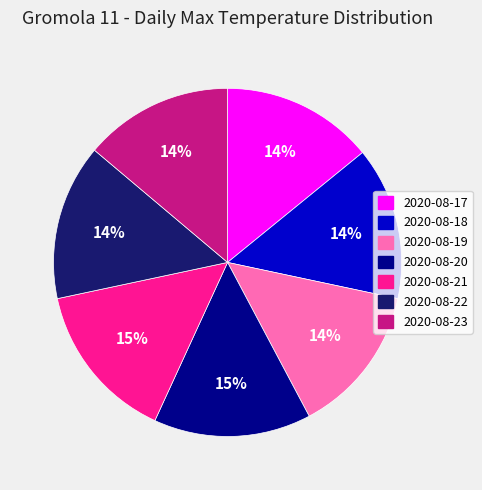

What is the ratio of the value at 2020-08-19 to the value at 2020-08-21?

0.9